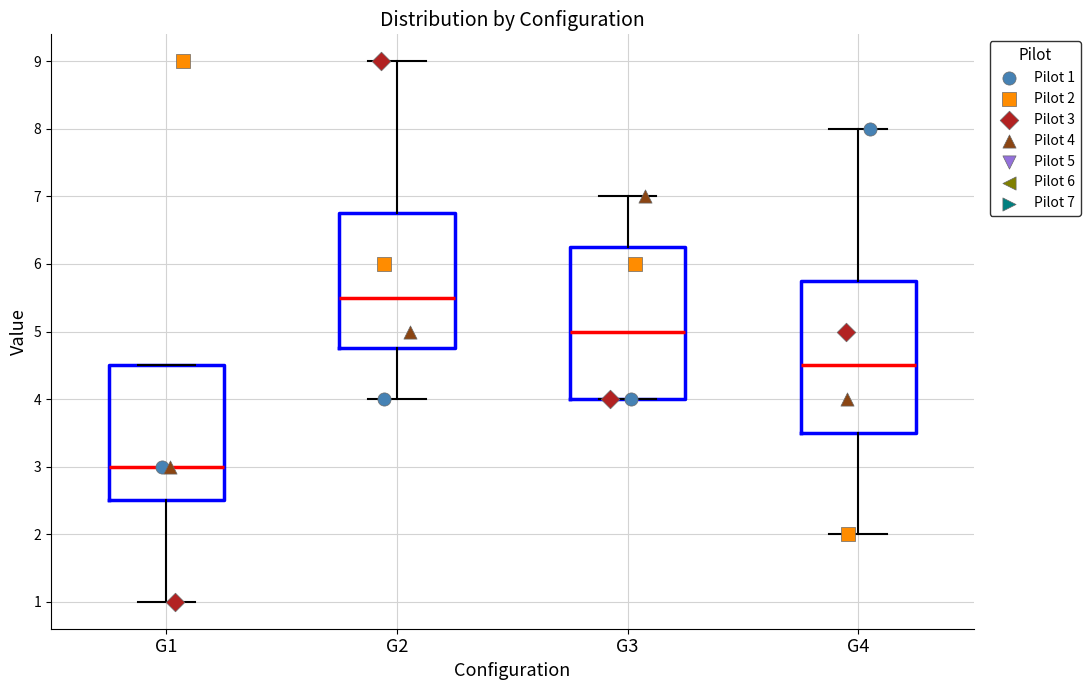

Which box's median line is the lowest?

G1